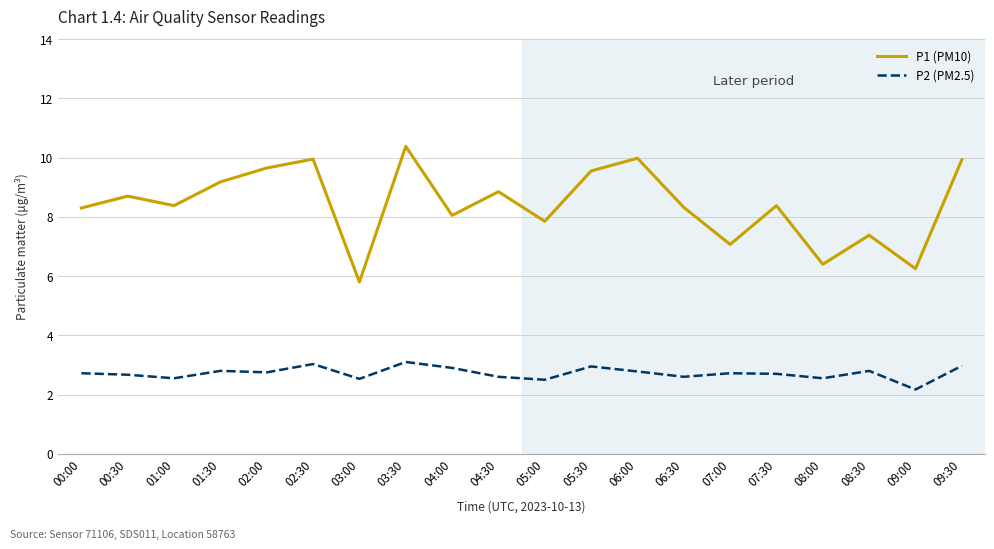

The P2 (PM2.5) series shows 2.6 at 06:30. True or false?

True